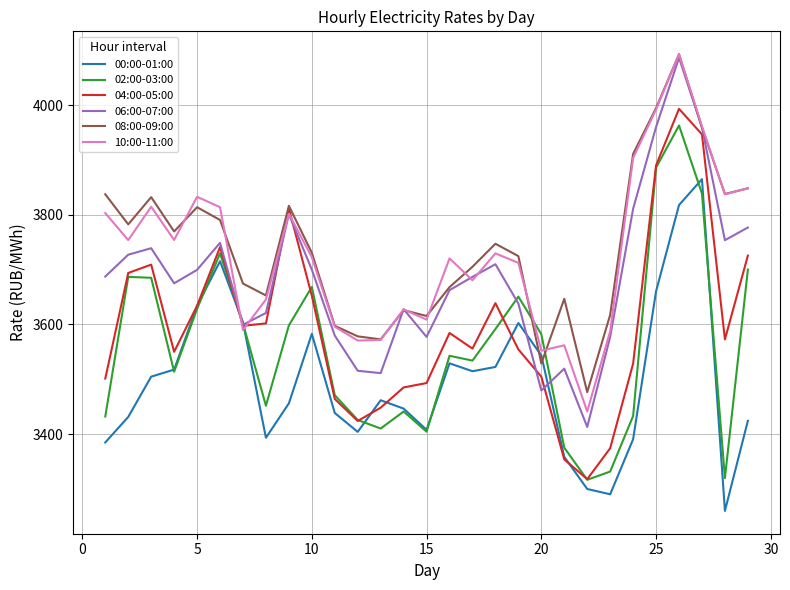

What is the minimum value for 06:00-07:00?

3412.9